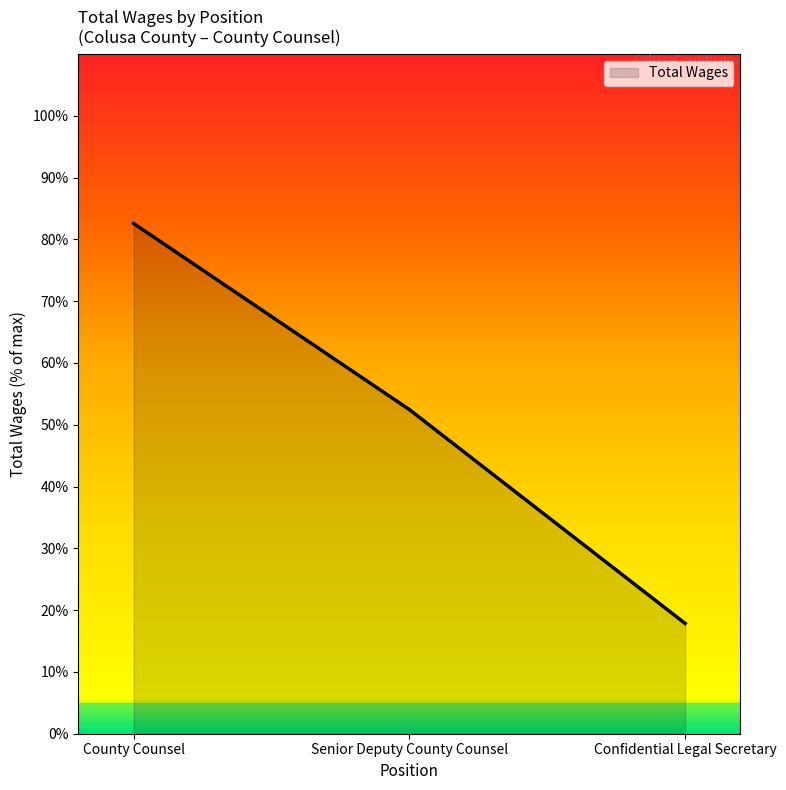

How many lines are shown in the chart?

1